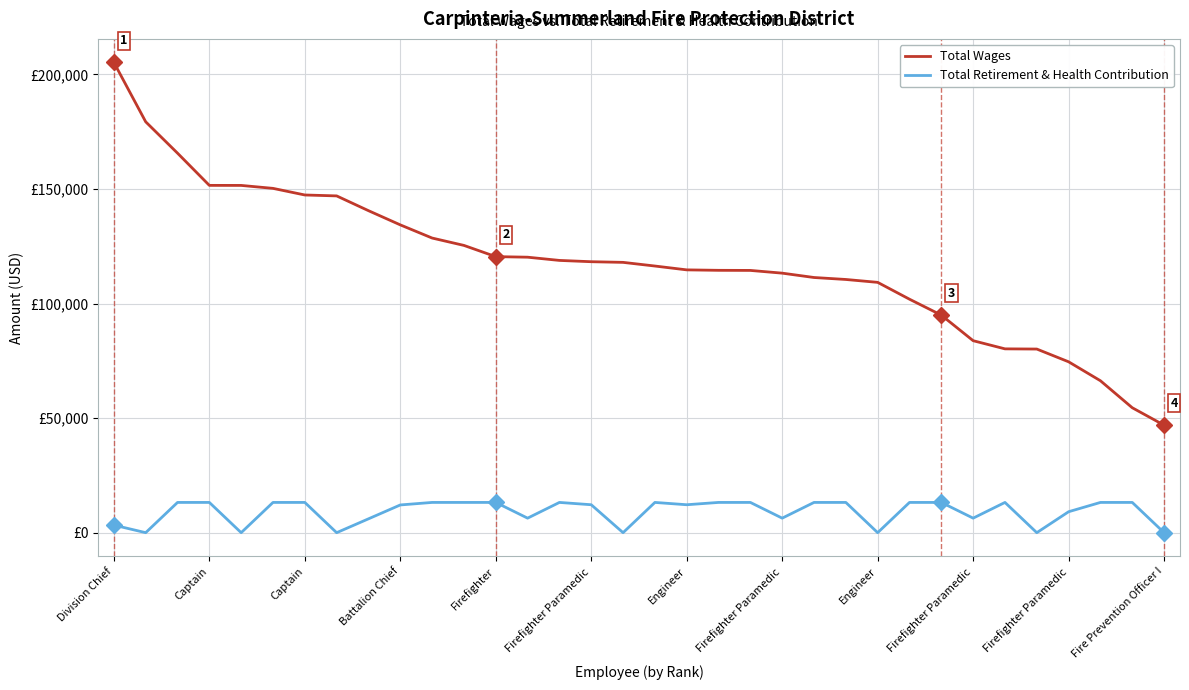

Which series has the largest total across all categories?

Total Wages